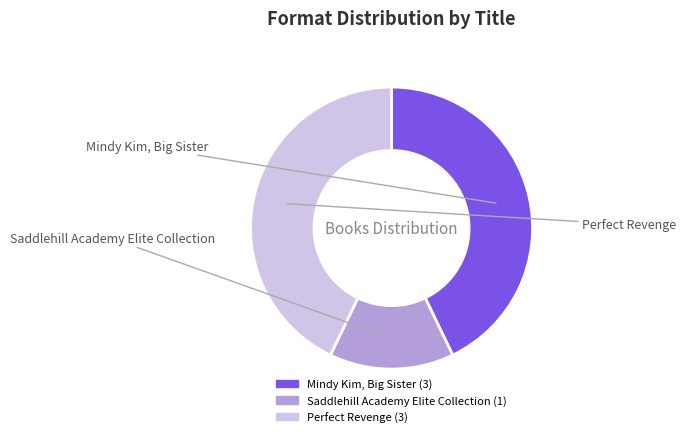

Which category has the smallest portion of the pie?

Saddlehill Academy Elite Collection